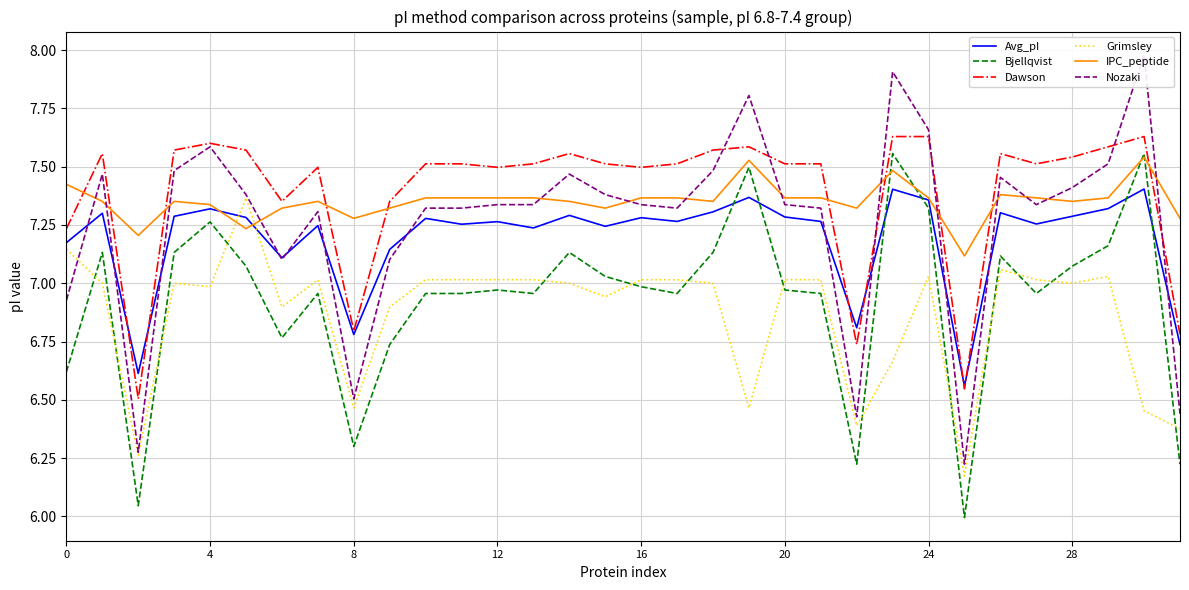

Which series has the largest total across all categories?

Dawson